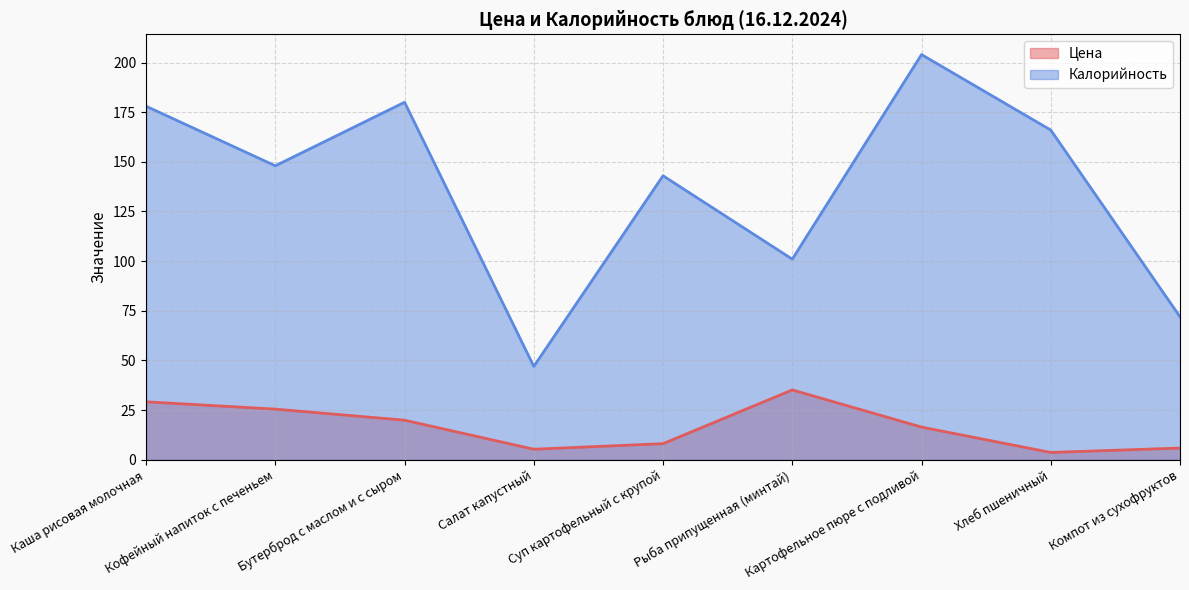

What is the average value of the Цена series?

16.6